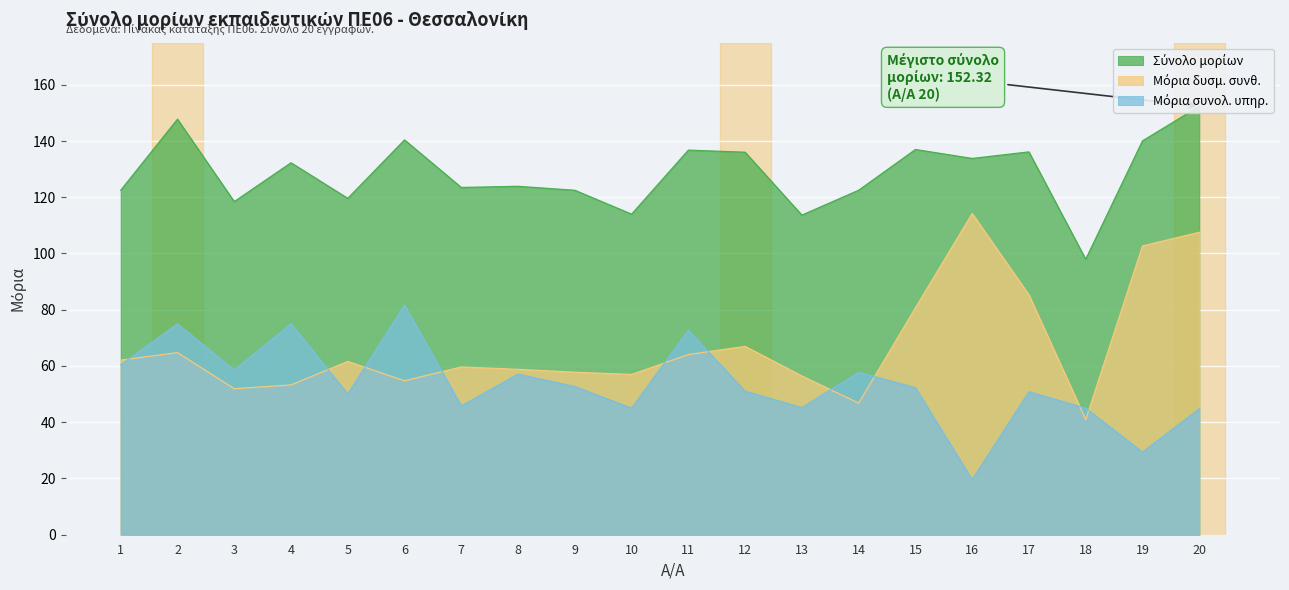

True or false: Μόρια συνολ. υπηρ. and Σύνολο μορίων intersect in this chart.

False